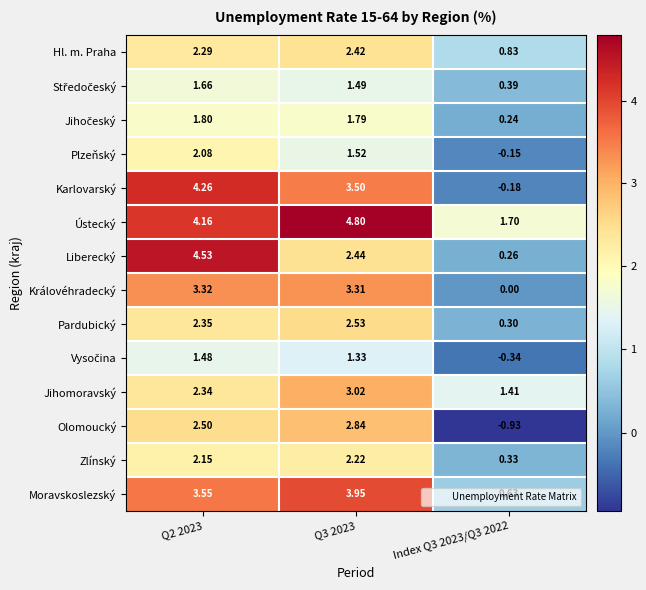

Between Q2 2023 and Q3 2023, which series saw the biggest shift?

Liberecký